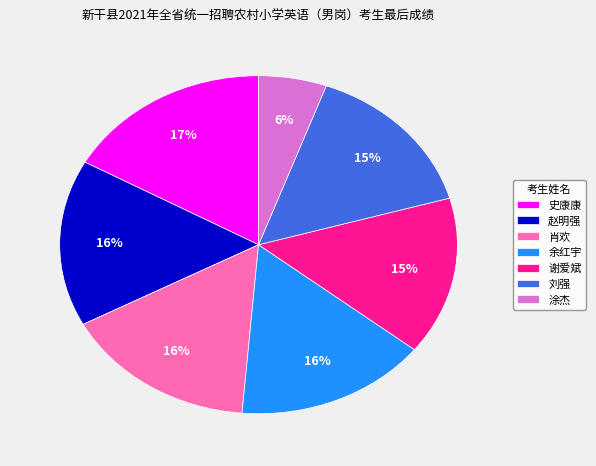

Is it true that 谢爱斌 is 24% of the pie?

False